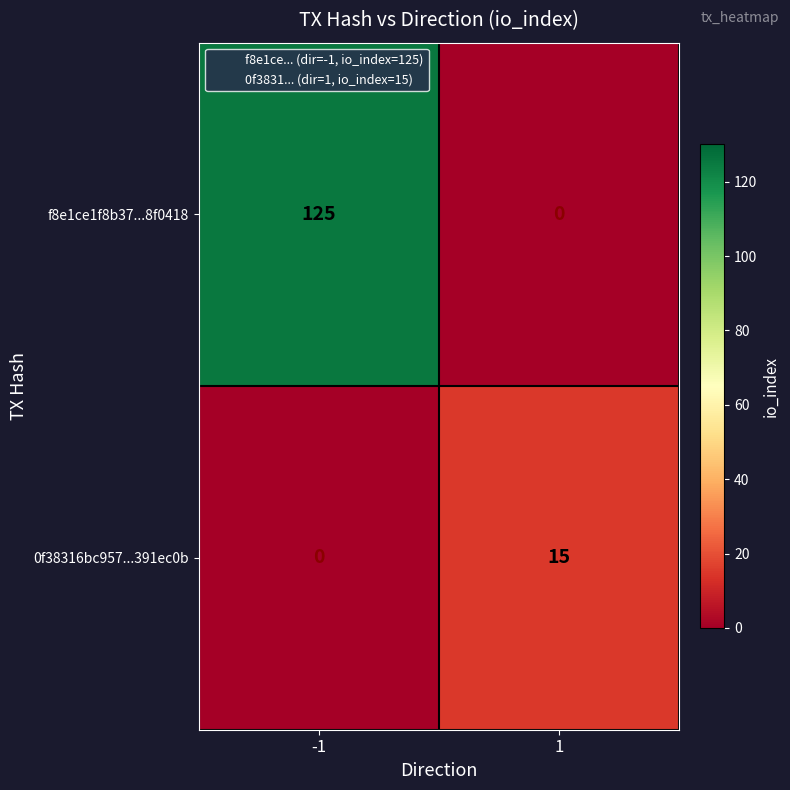

The value of f8e1ce1f8b37...8f0418 at -1 is 125. True or false?

True